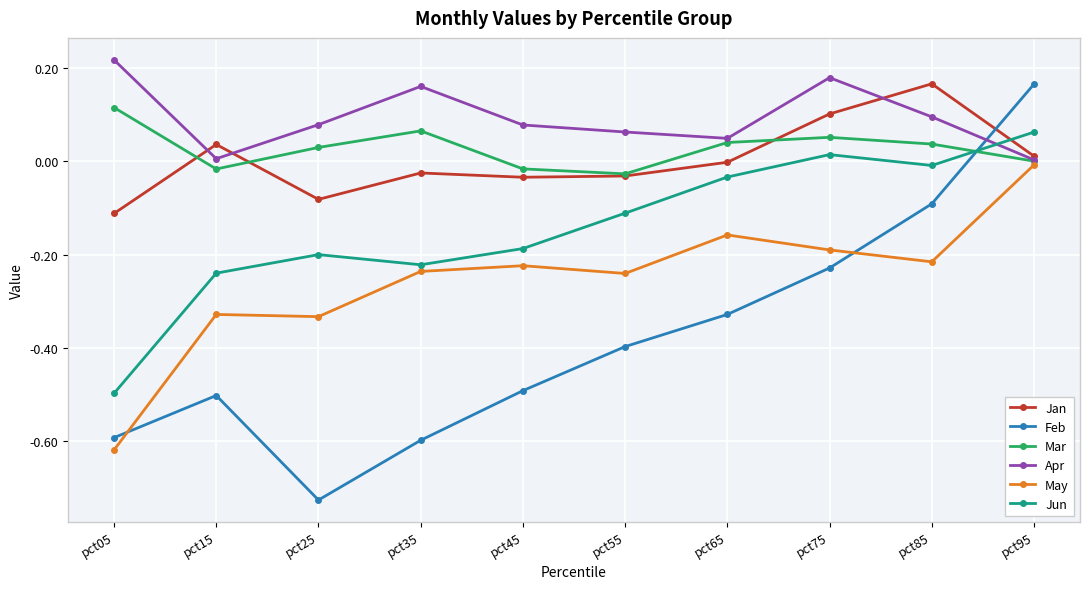

Which series has the largest total across all categories?

Apr